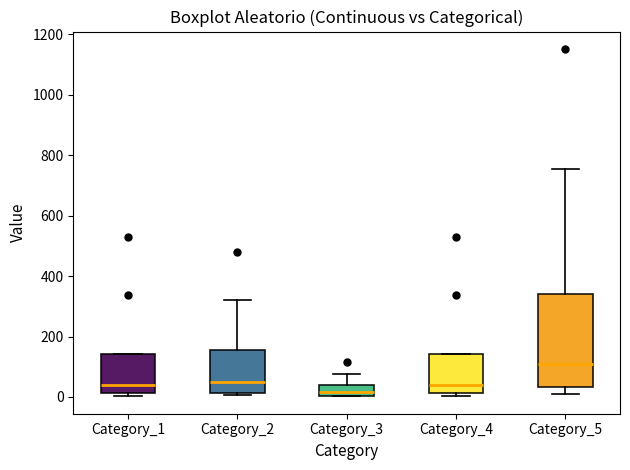

Reading left to right, read every box against the y-axis: the position of its median line, the range the box covers, and the ends of its whiskers. The values are not printed on the chart, so give them approximately, as read against the axis.

Category_1: median 40, box 20 to 140, whiskers 0 to 140
Category_2: median 40, box 20 to 160, whiskers 0 to 320
Category_3: median 20, box 0 to 40, whiskers 0 to 80
Category_4: median 40, box 20 to 140, whiskers 0 to 140
Category_5: median 100, box 40 to 340, whiskers 20 to 760